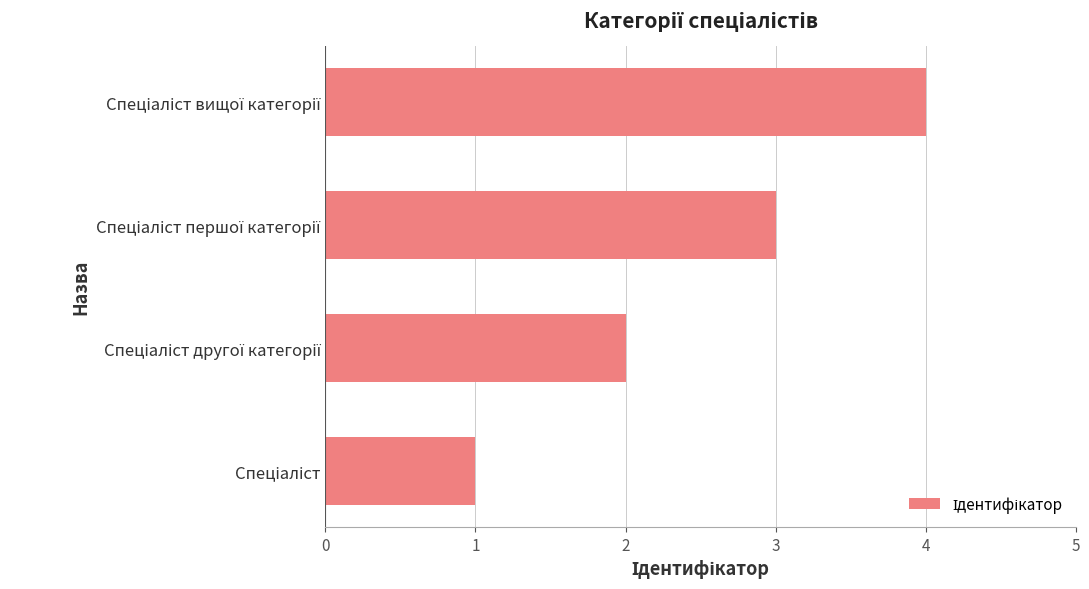

What is the greatest value displayed?

4